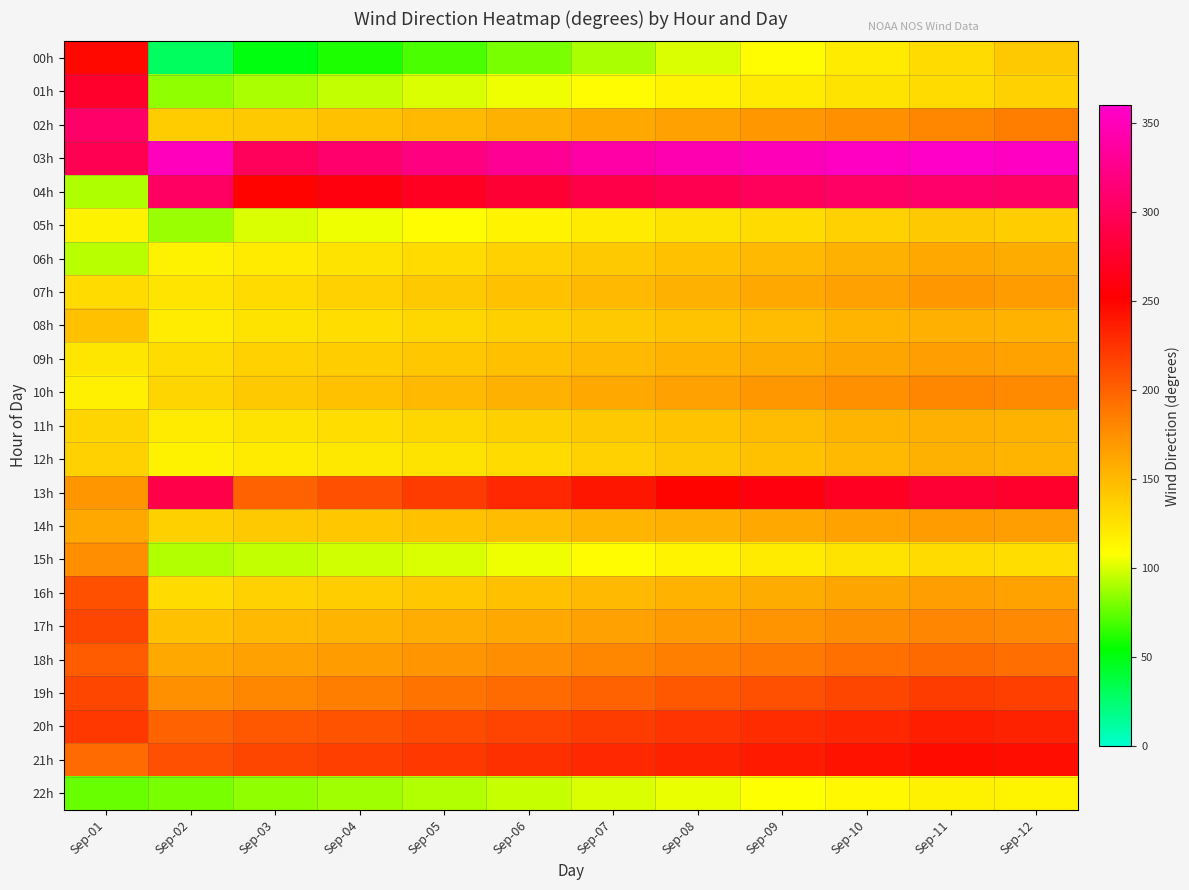

Which series has the largest total across all categories?

03h